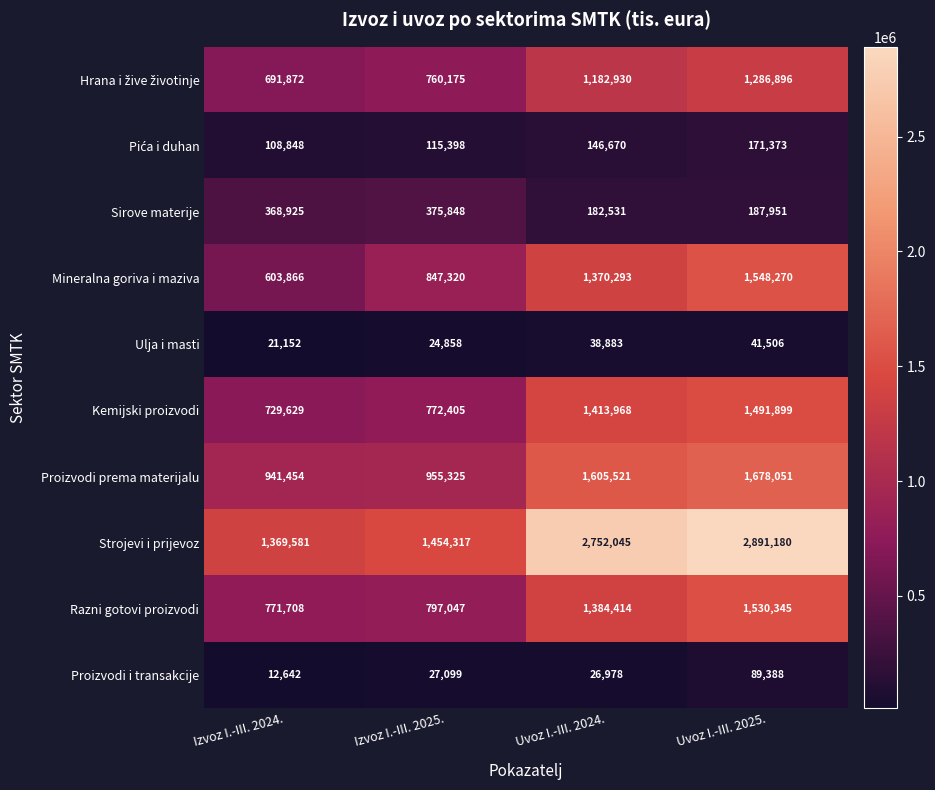

What is the average value of the Kemijski proizvodi series?

1101975